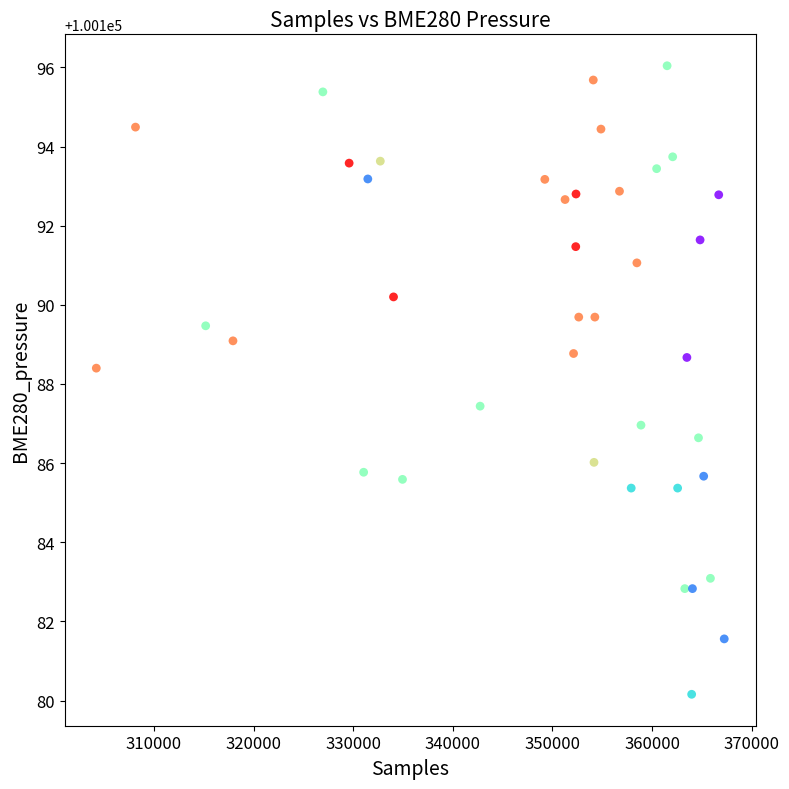

What is the range of X values (max minus min)?

63045.0